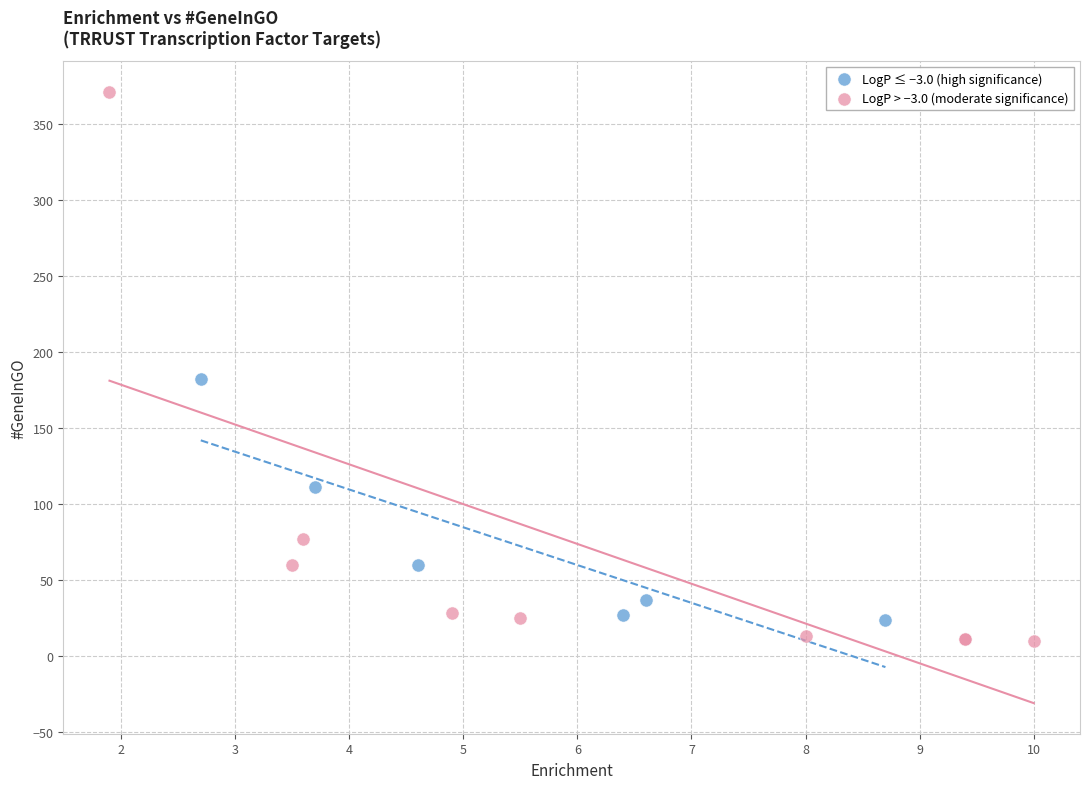

Which series reaches the minimum Y coordinate?

LogP > −3.0 (moderate significance)